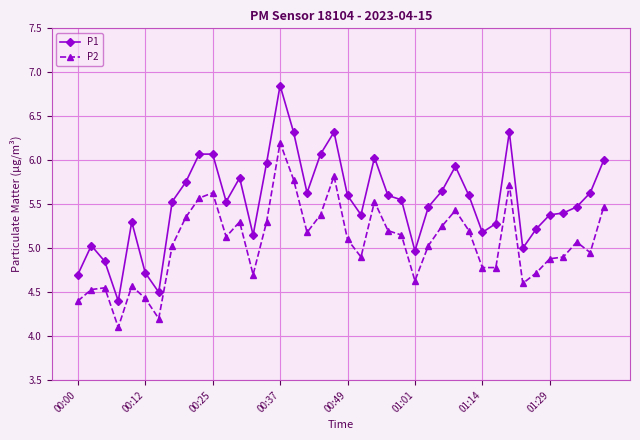

Which series has the largest total across all categories?

P1